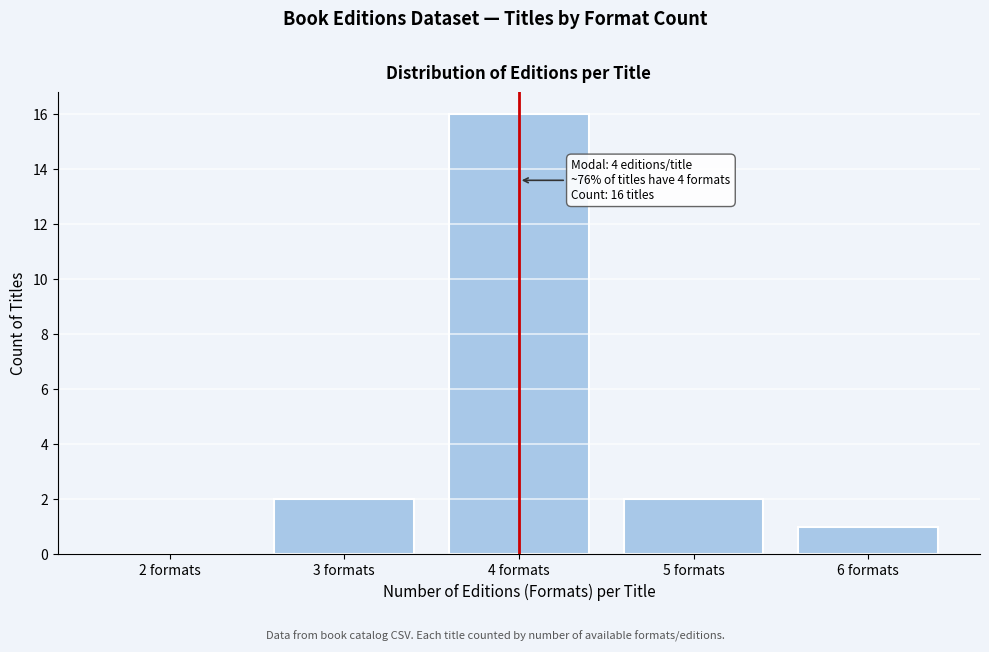

Reading left to right, transcribe all the data shown in this chart.

2 formats=0	3 formats=2	4 formats=16	5 formats=2	6 formats=1